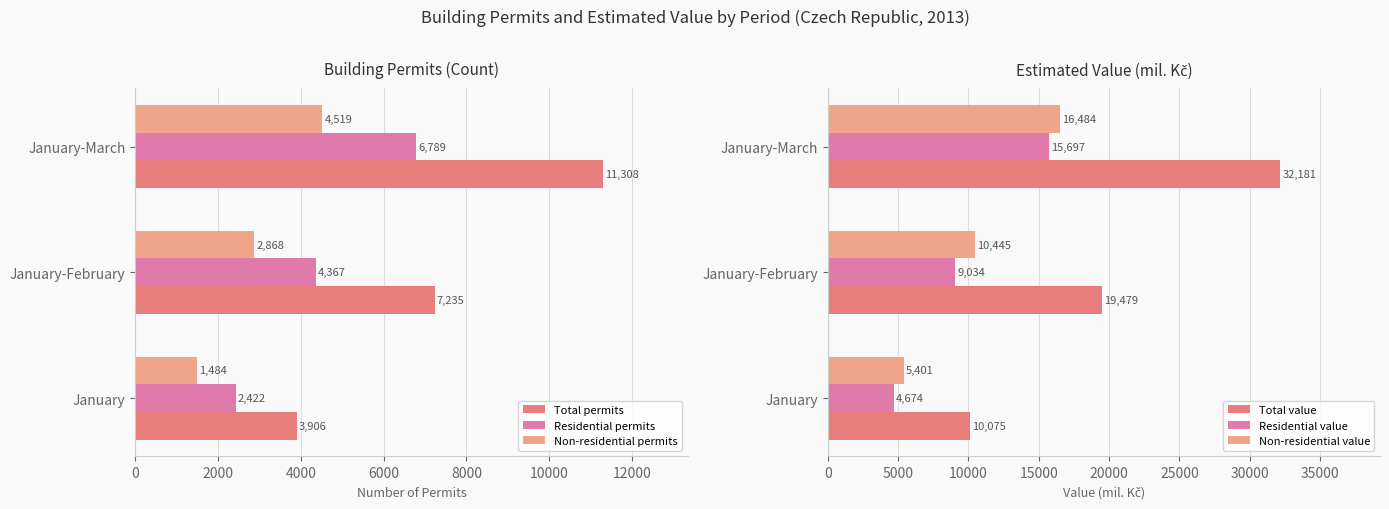

What is the approximate value of Residential value at January, to the nearest 10?

4670